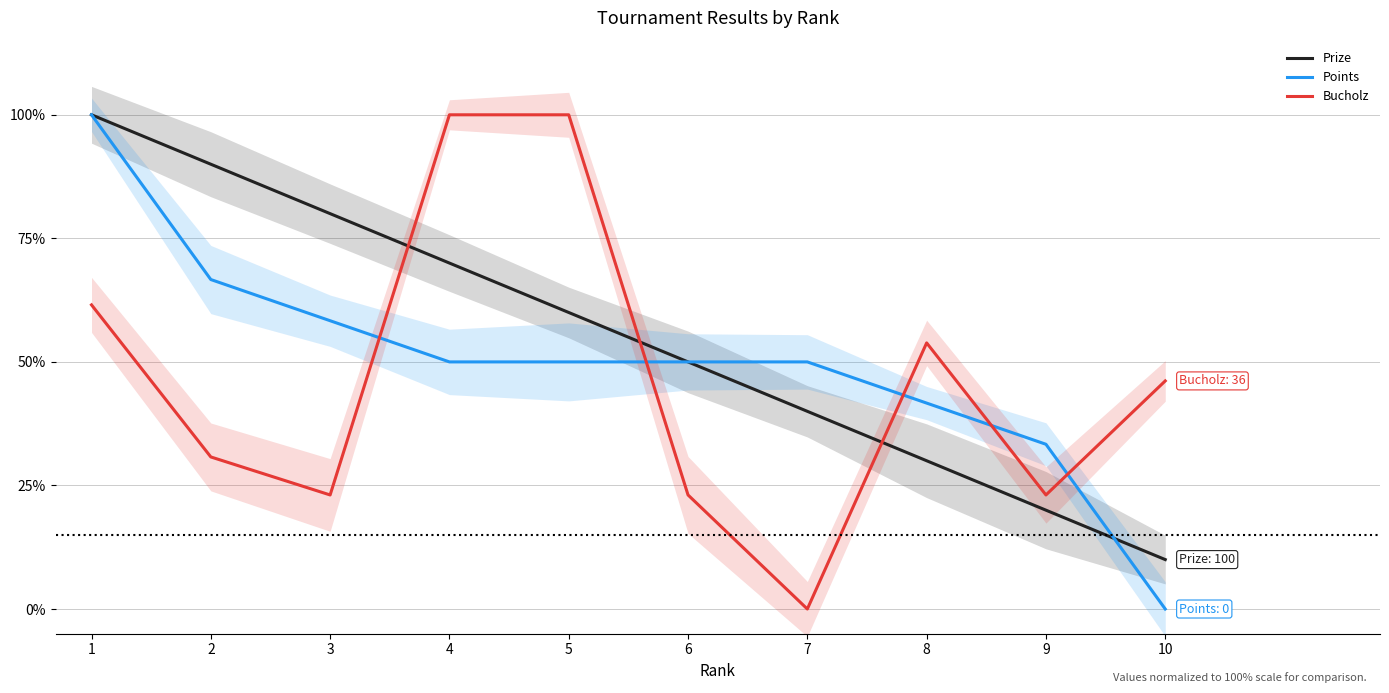

At which category is the sum across all series the highest?

1